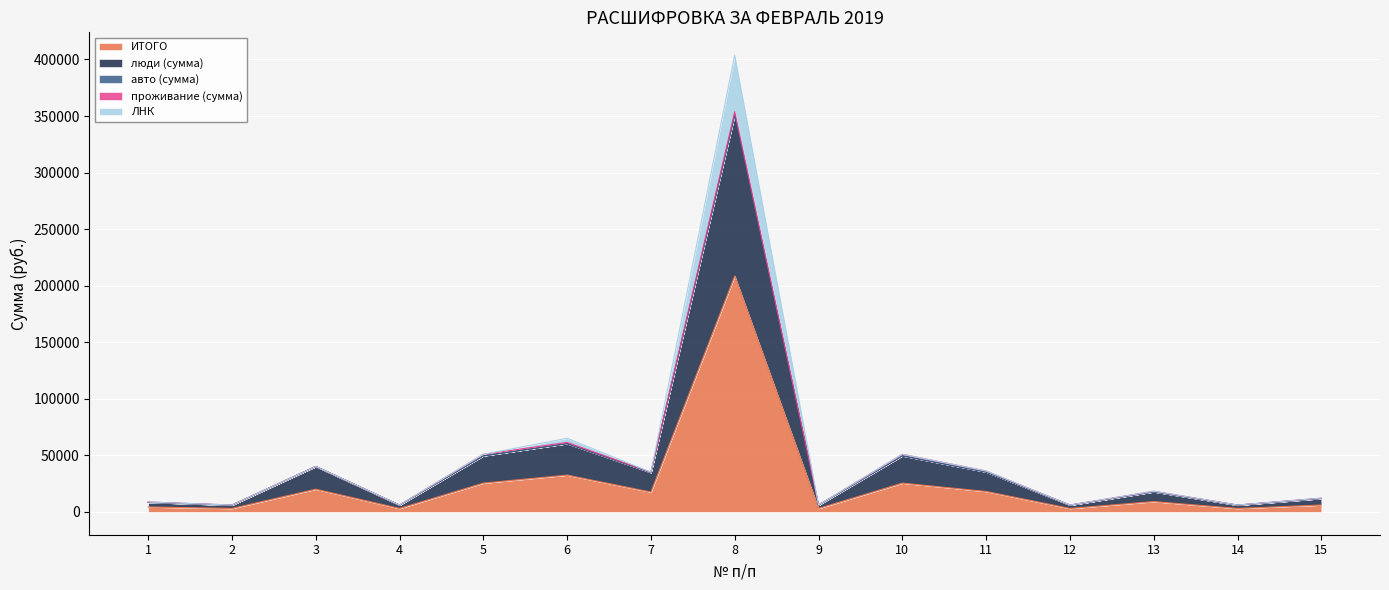

What is the maximum value for ИТОГО?

208612.6